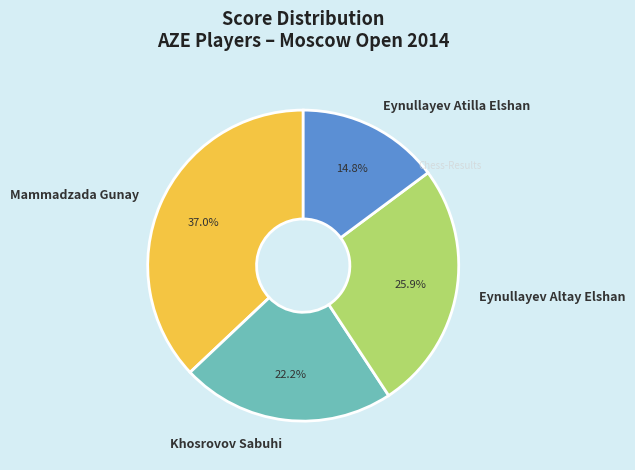

True or false: Mammadzada Gunay accounts for 31% of the total.

False